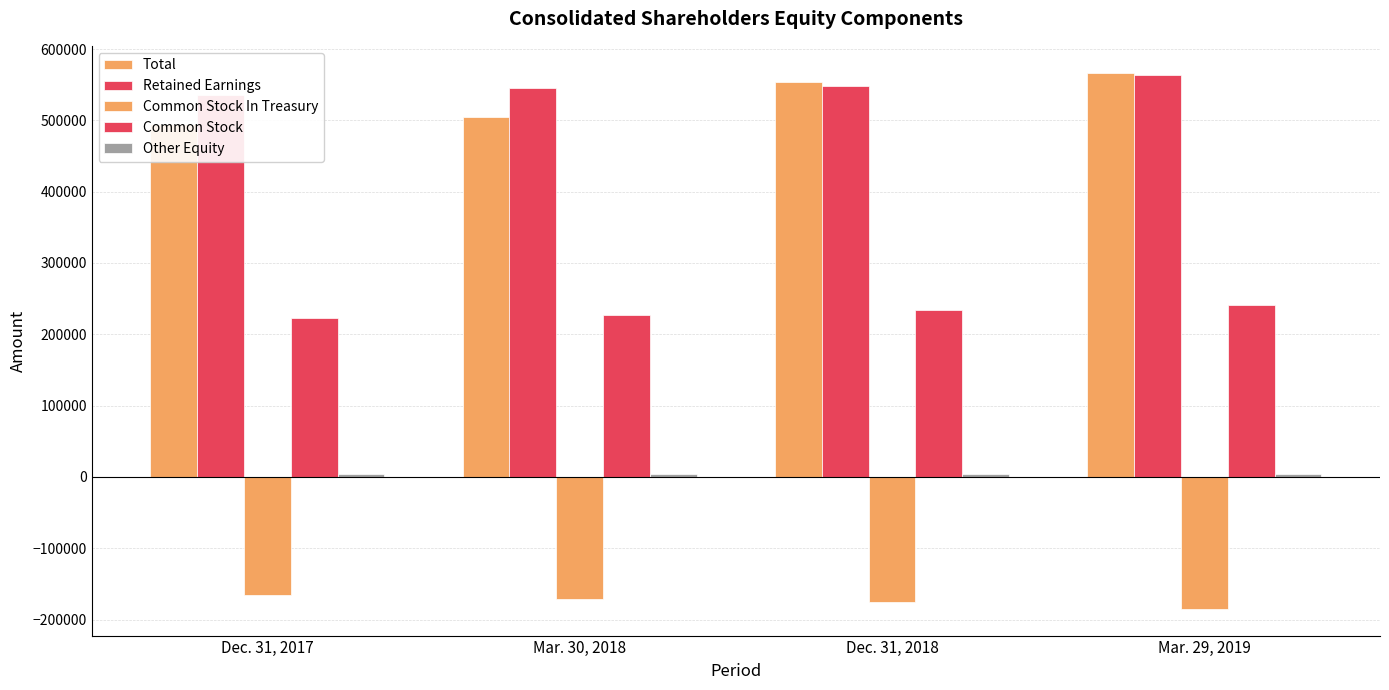

What is the total value across all series at Mar. 30, 2018?

1109879